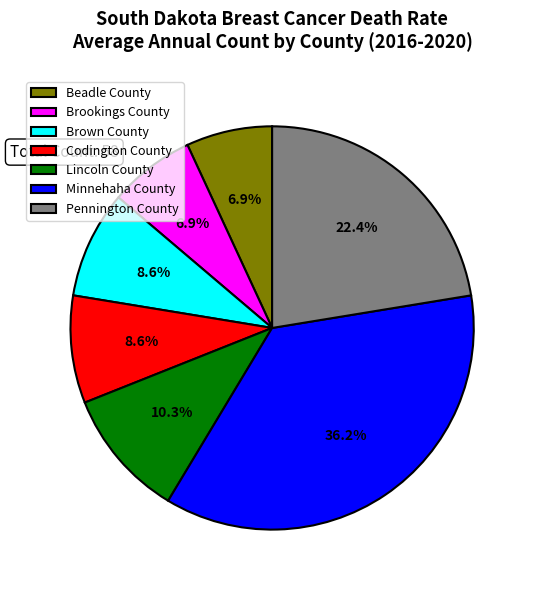

True or false: Minnehaha County accounts for 36% of the total.

True